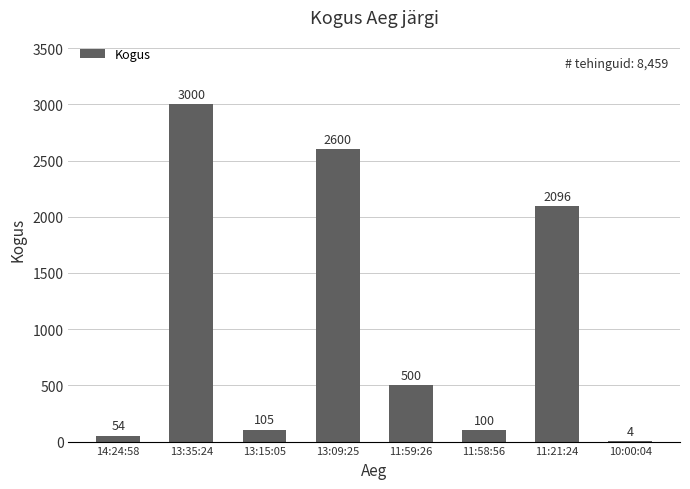

Where does the data first go above 500?

13:35:24